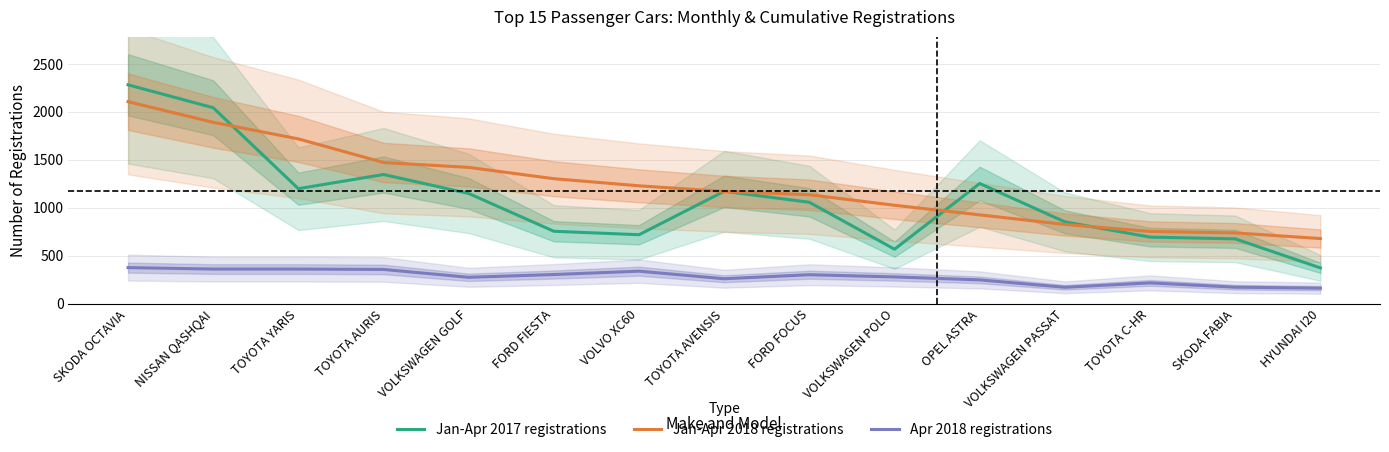

At which label is Apr 2018 registrations closest to 268?

VOLKSWAGEN GOLF